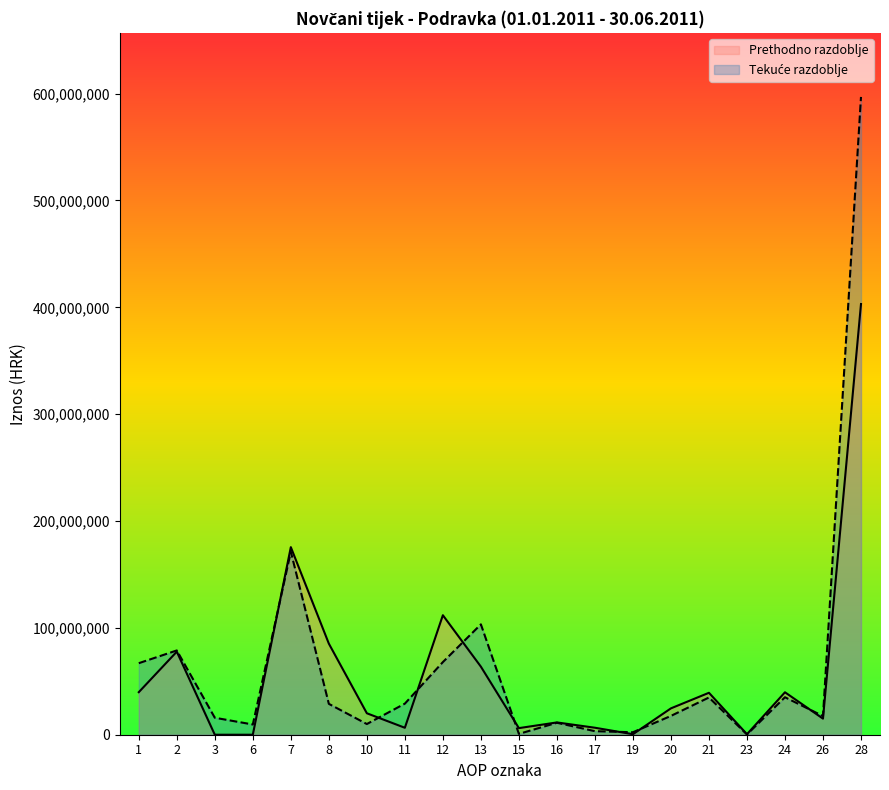

True or false: Prethodno razdoblje has more than 0 interior local peaks.

True